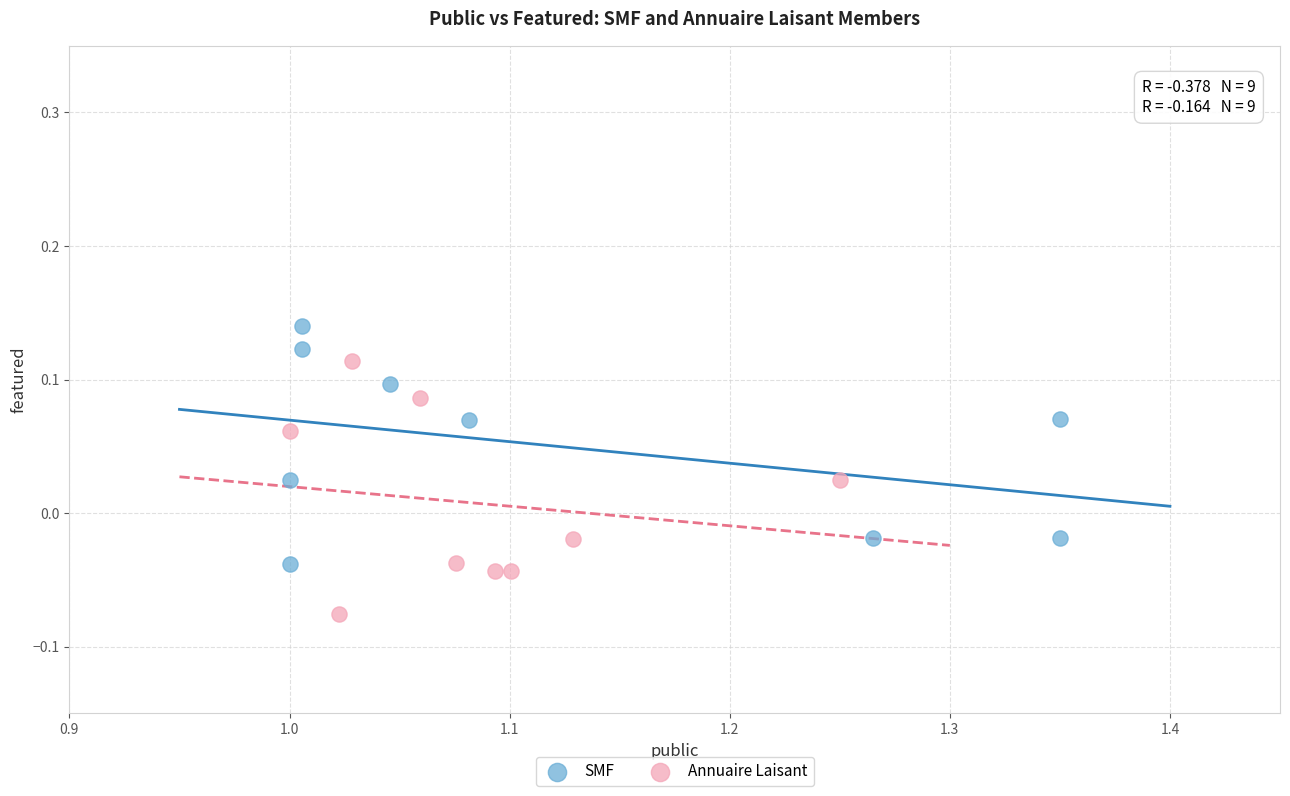

Which series reaches the minimum Y coordinate?

Annuaire Laisant